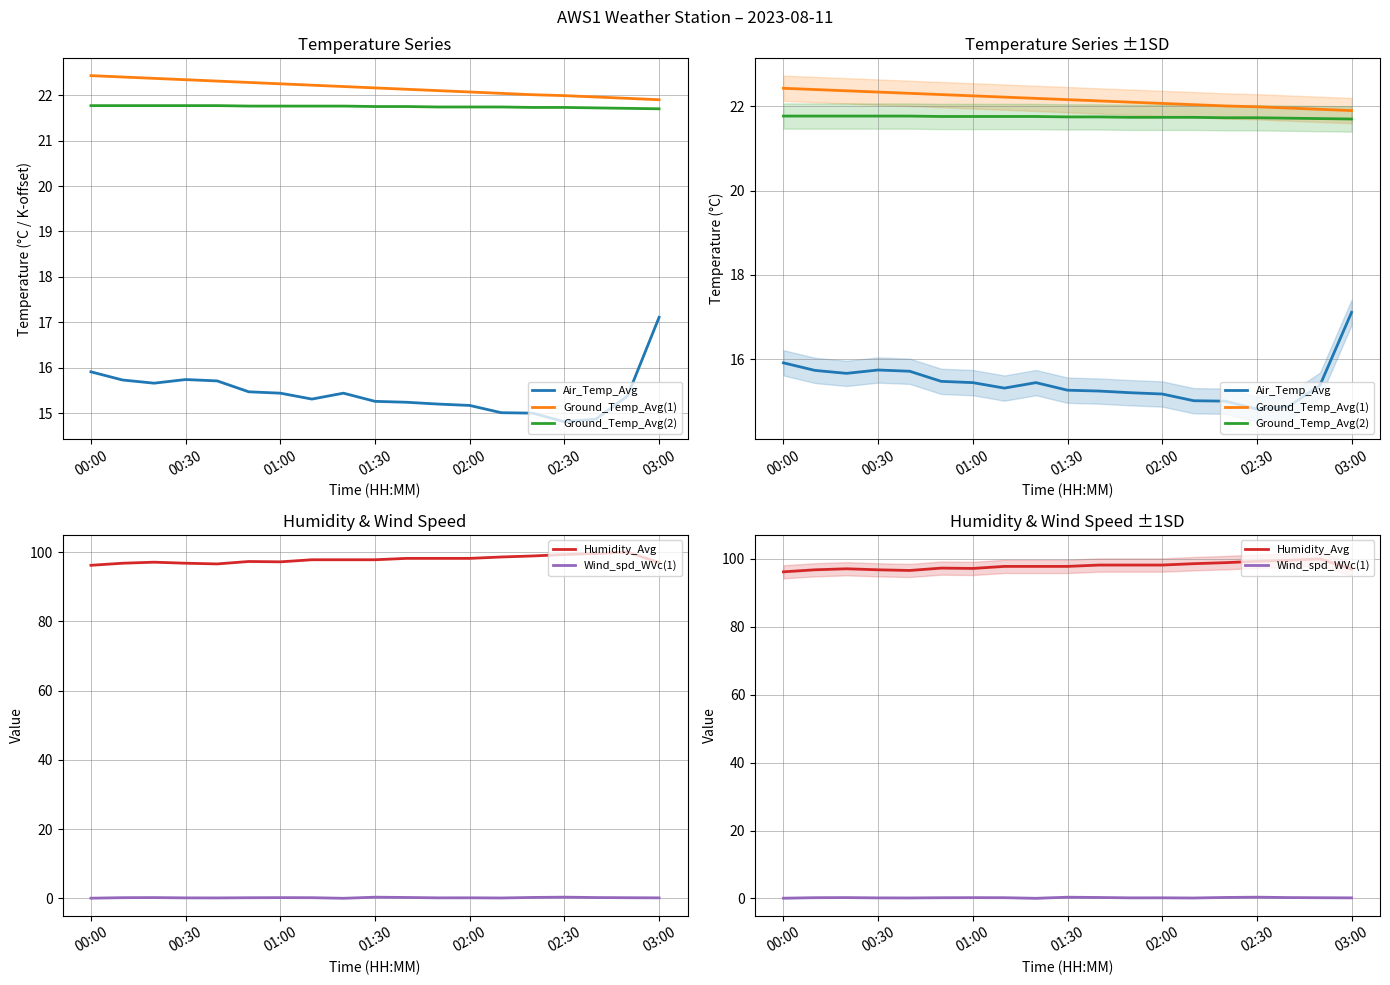

How many data points does each series have?

19